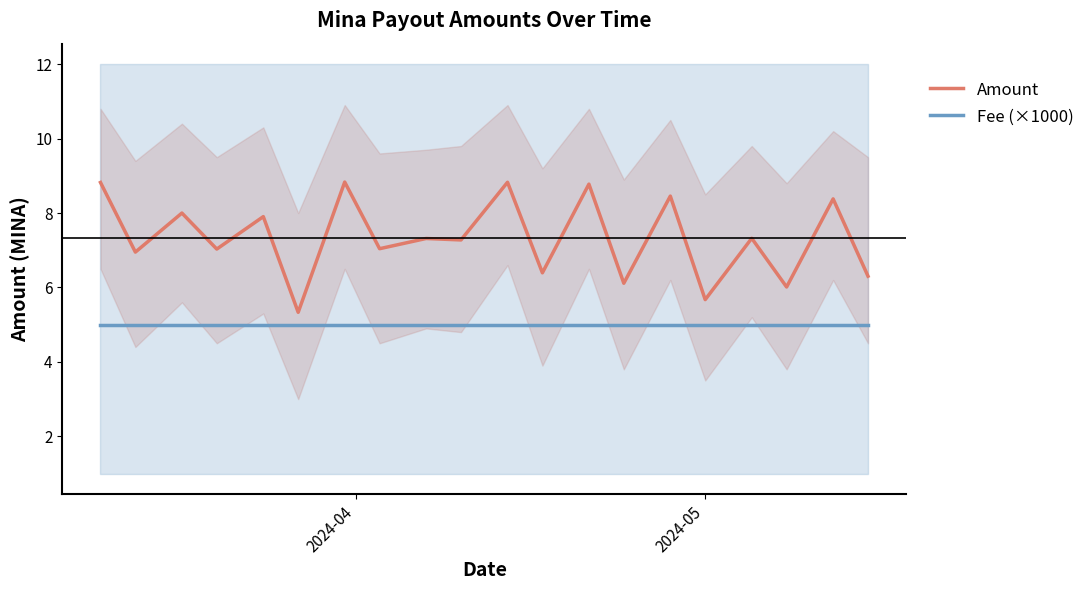

What is the maximum value for Fee (×1000)?

5.0